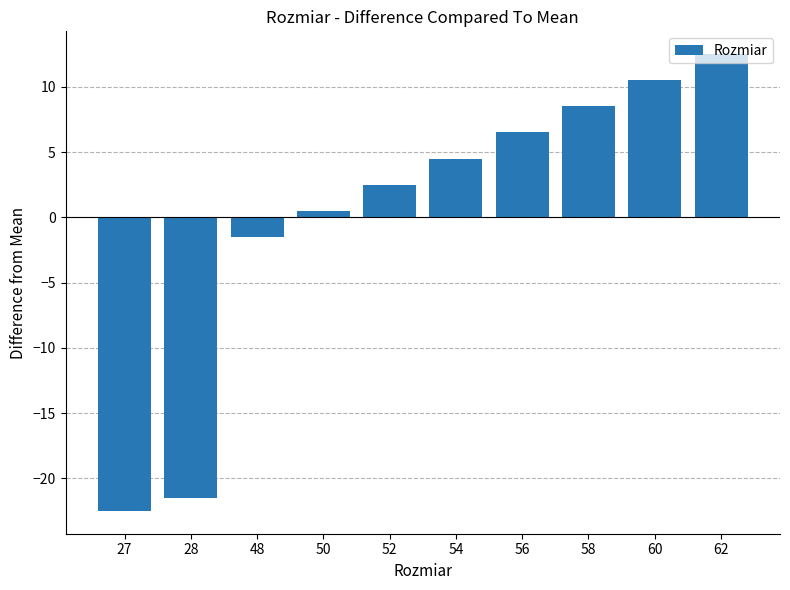

True or false: the data shows -9.1 at 27.

False